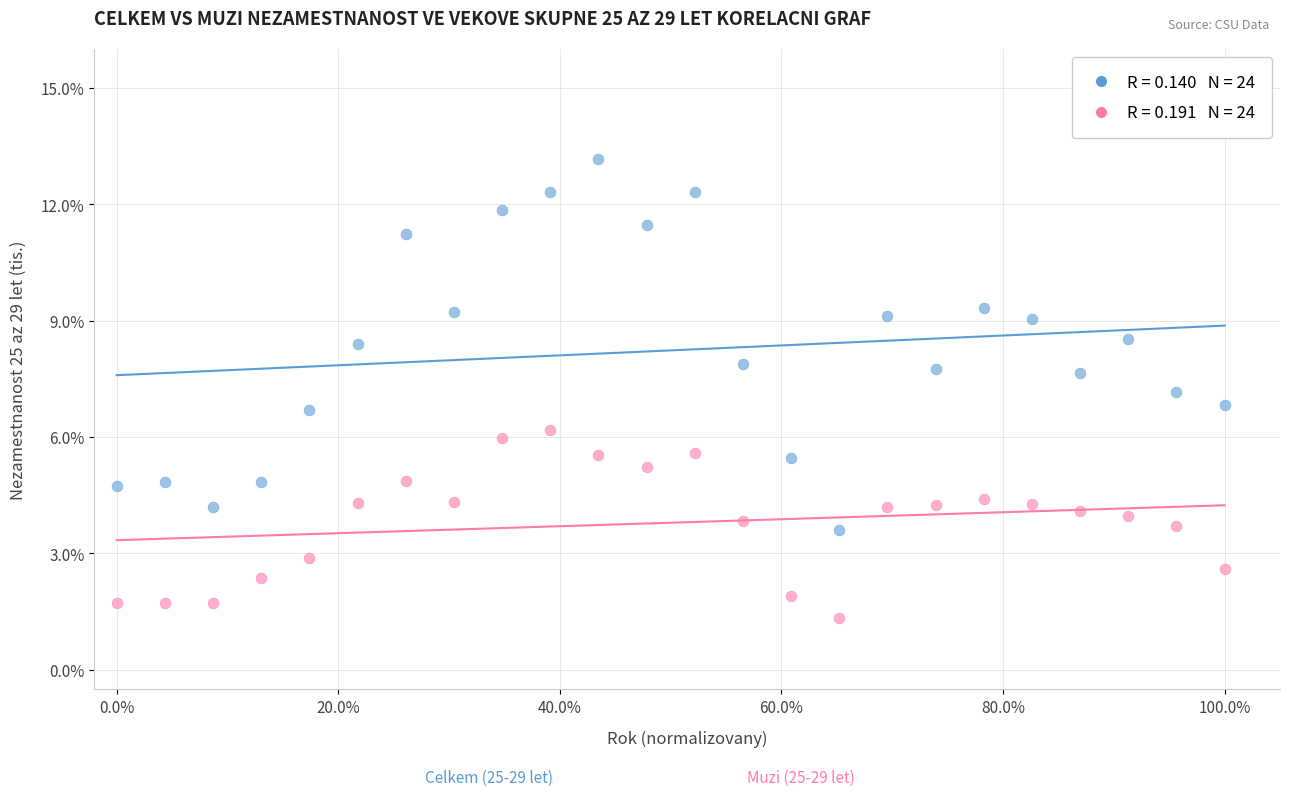

Across all data points, what is the range of Y values (max minus min)?

11.8